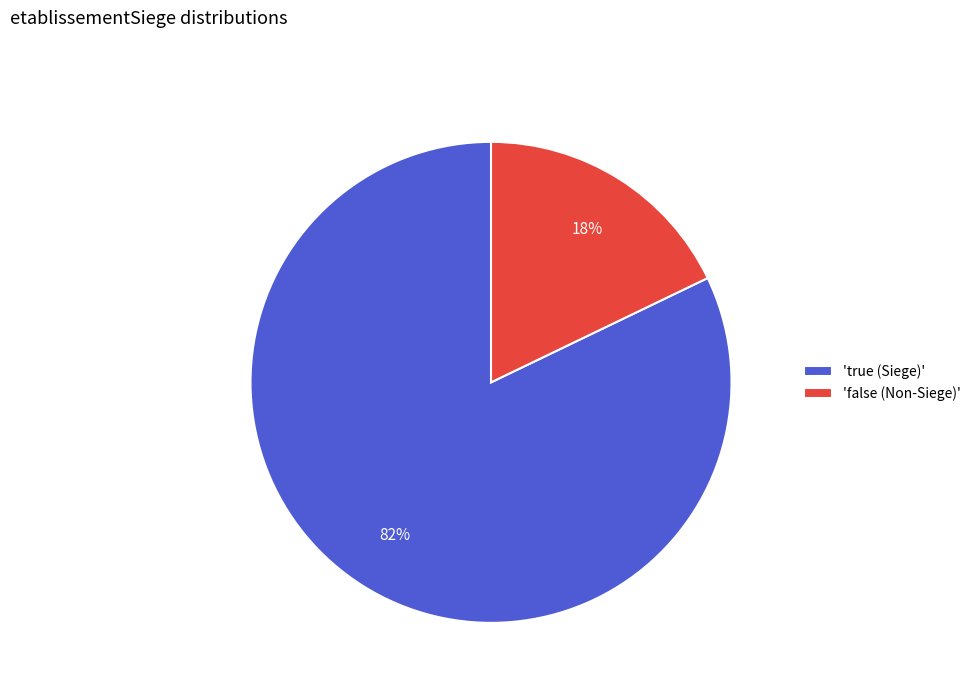

To the nearest percent, what is the difference between the largest and smallest slice percentages?

64%